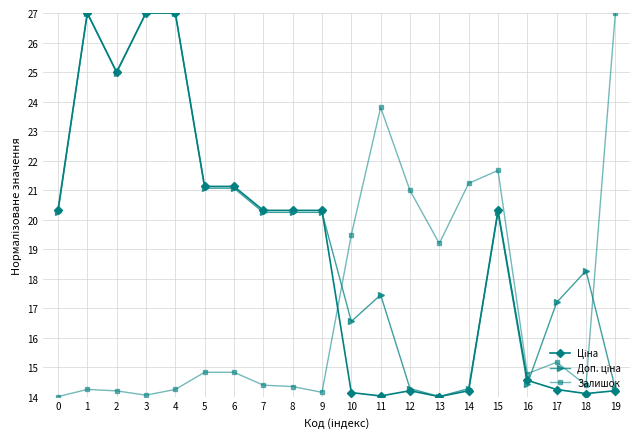

What is the difference between the highest and lowest values at 1?

12.8